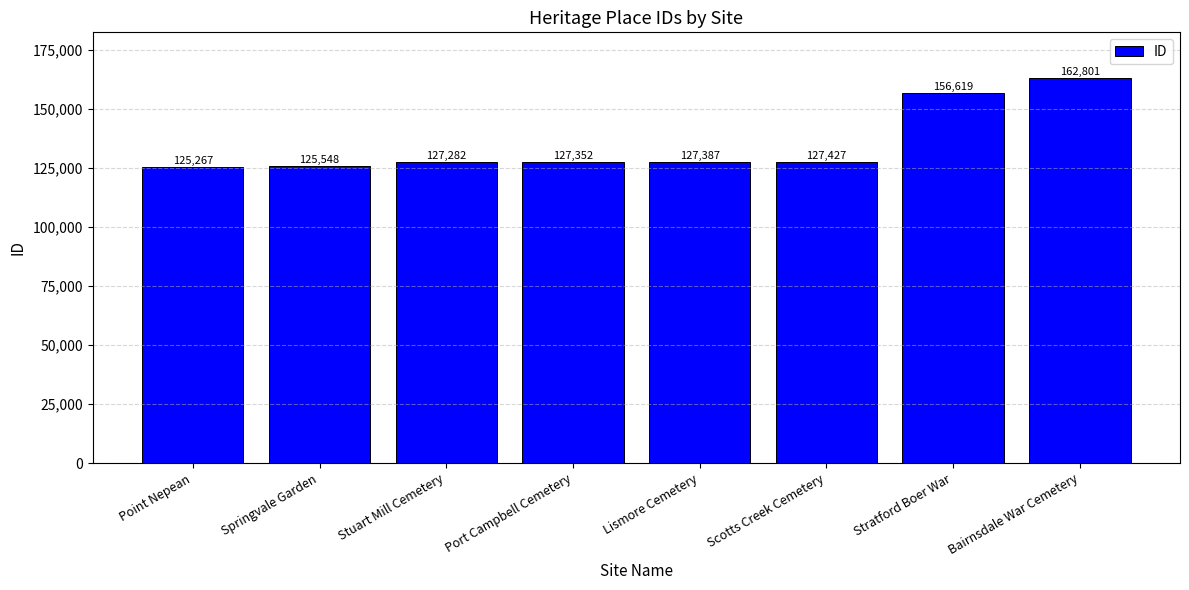

Count the number of categories in the chart.

8